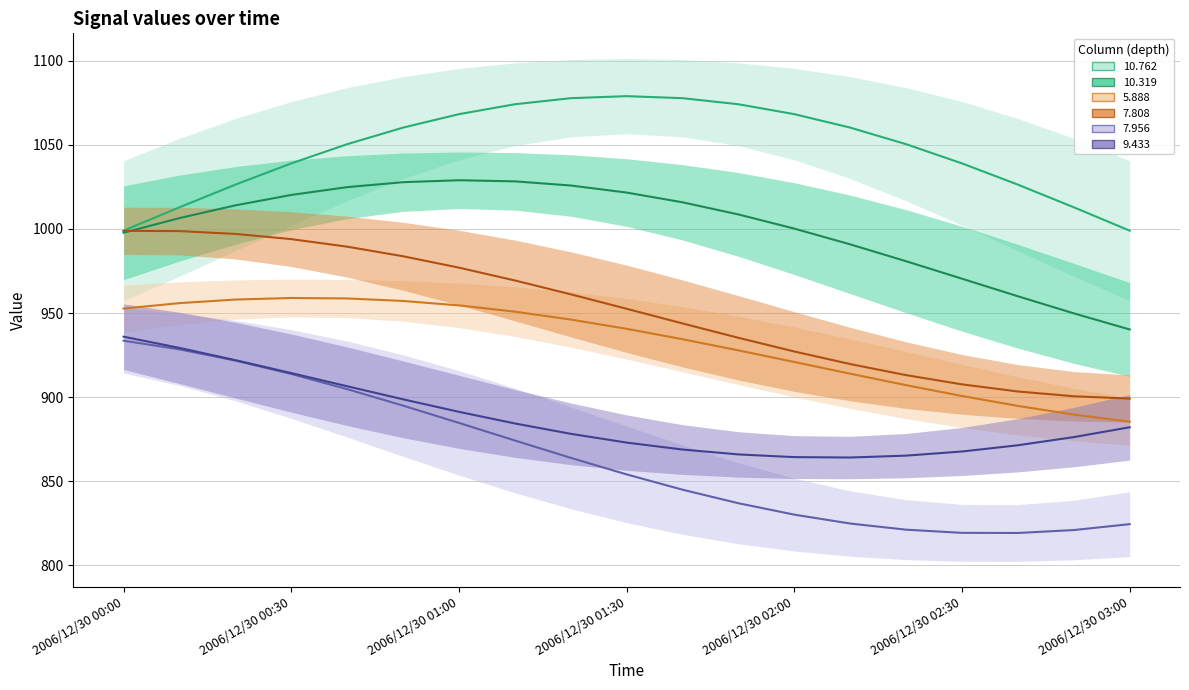

At which category does the chart reach its peak across all series?

2006/12/30 01:30